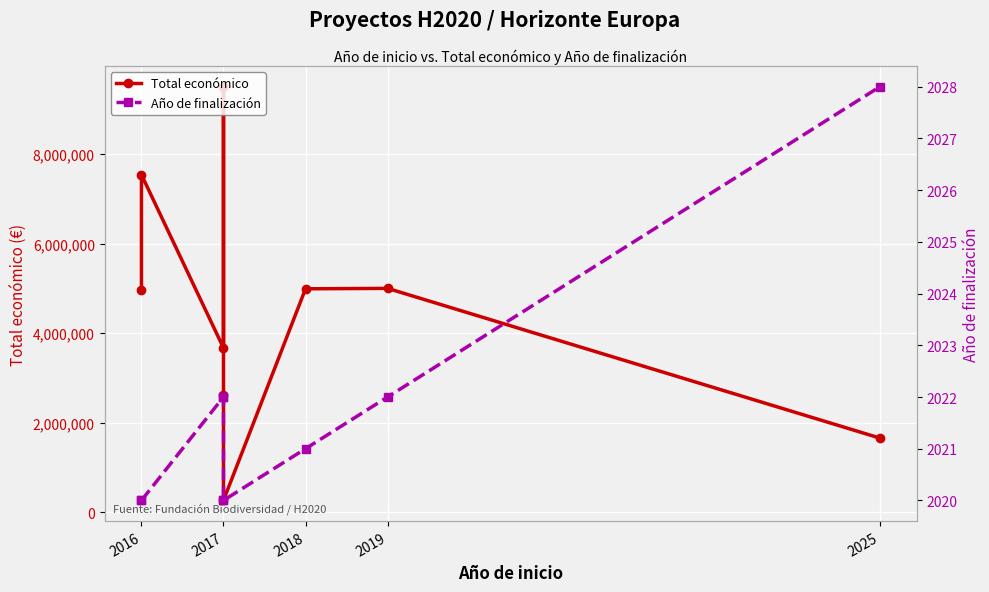

Reading left to right, list all the values displayed in this chart.

Total económico: 4953160	7536300	3668076	9500000	2611223	263440	4988766	4998322	1656000
Año de finalización: 2020	2020	2022	2022	2020	2020	2021	2022	2028